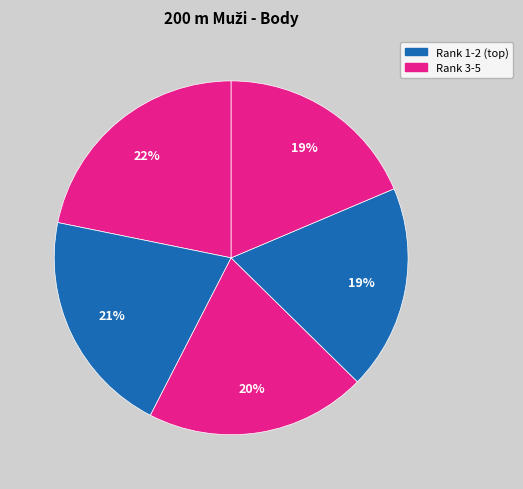

How many segments does this pie chart have?

5